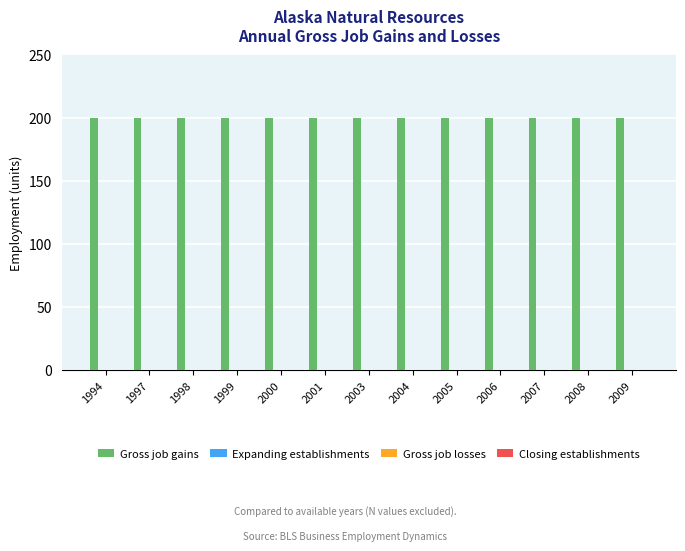

Does the chart contain stacked bars?

No